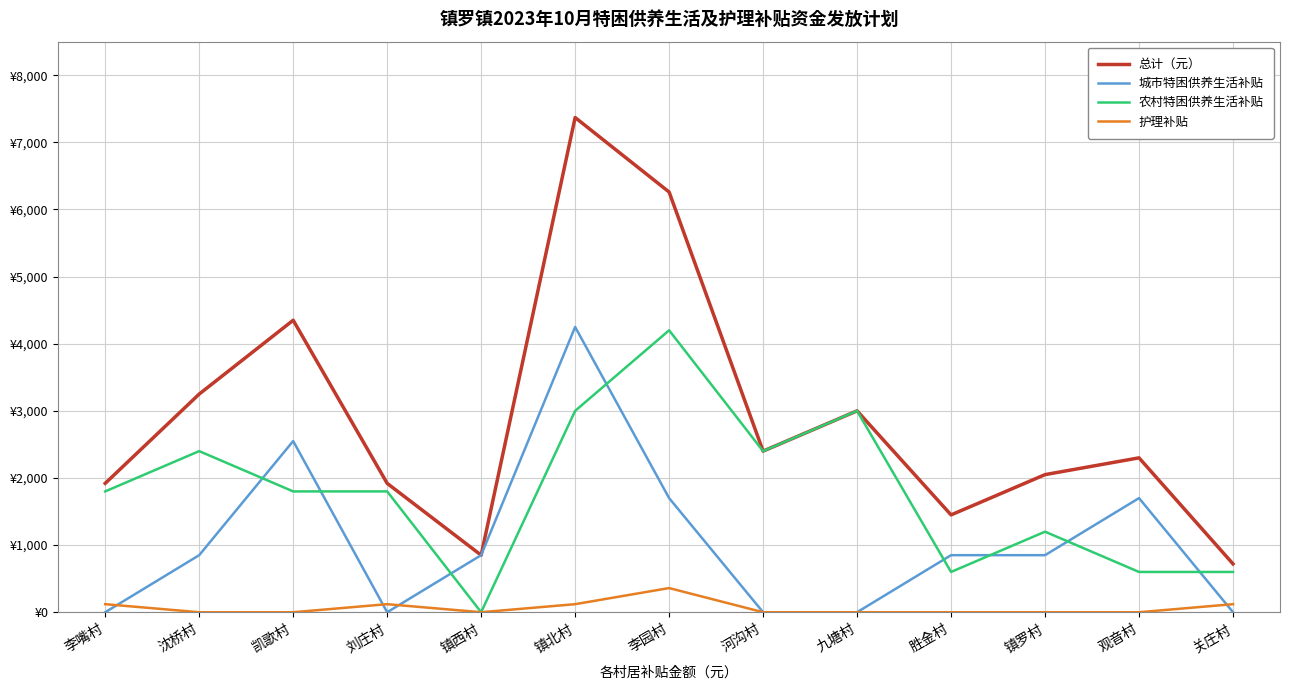

What is the sum of all 护理补贴 values?

840